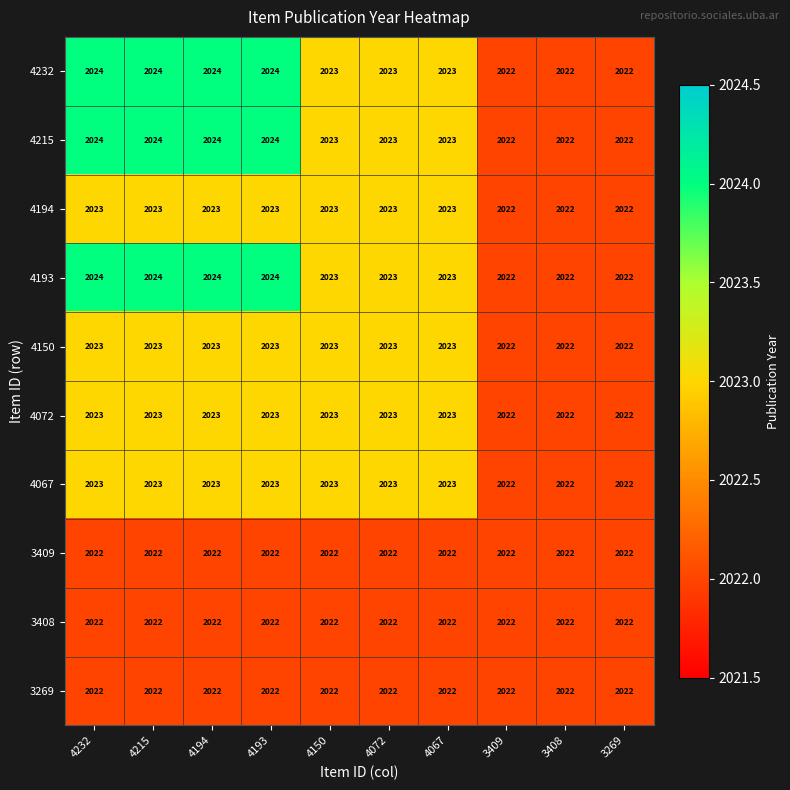

What is the maximum value for 4194?

2023